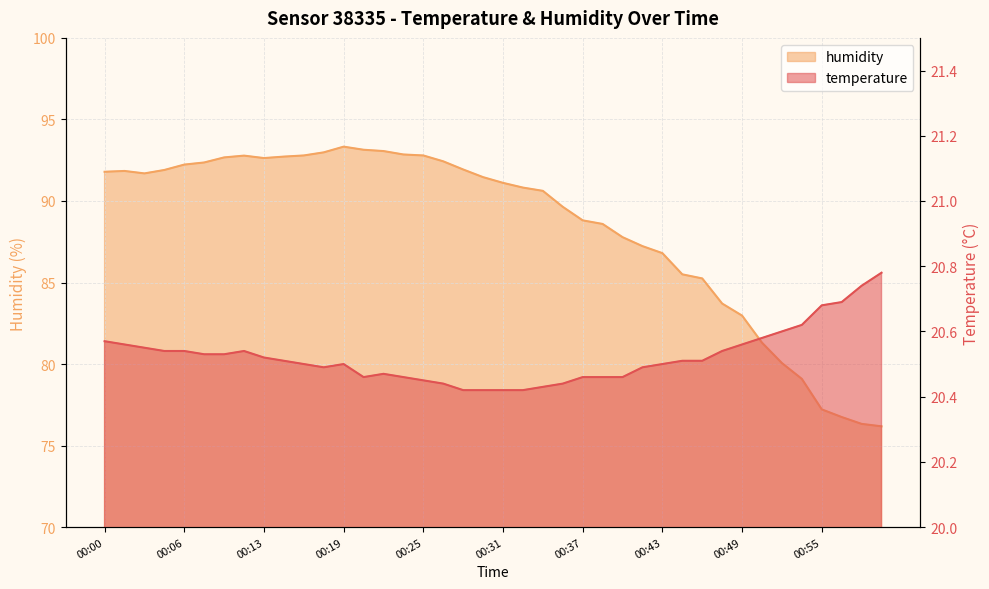

The humidity series shows 107.5 at 00:55. True or false?

False